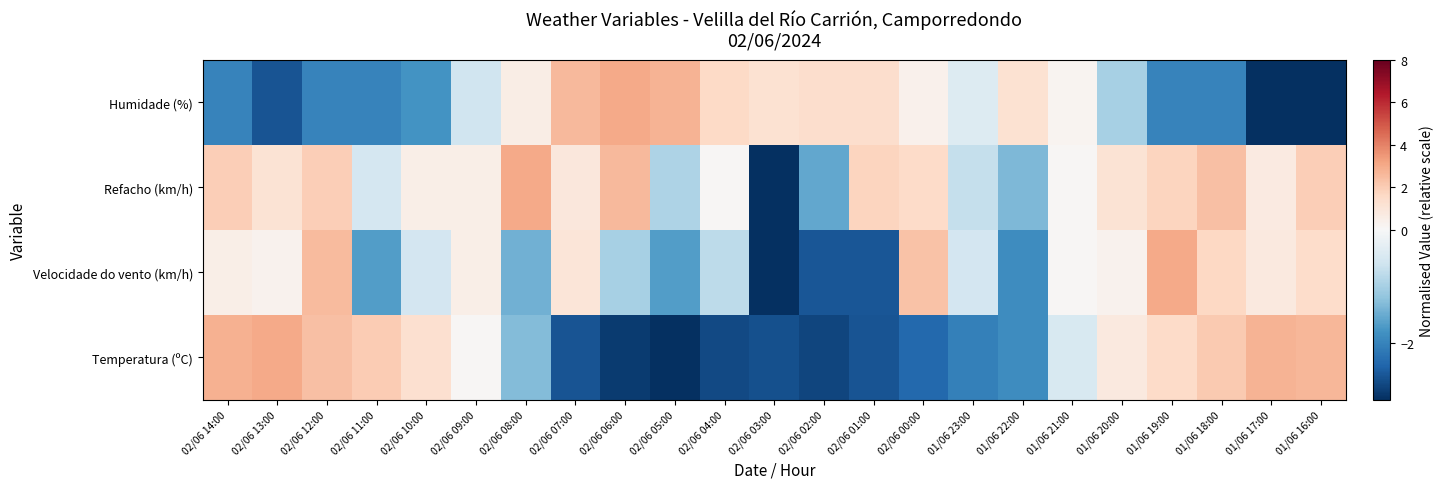

What is the difference between the highest and lowest values at 02/06 01:00?

4.3